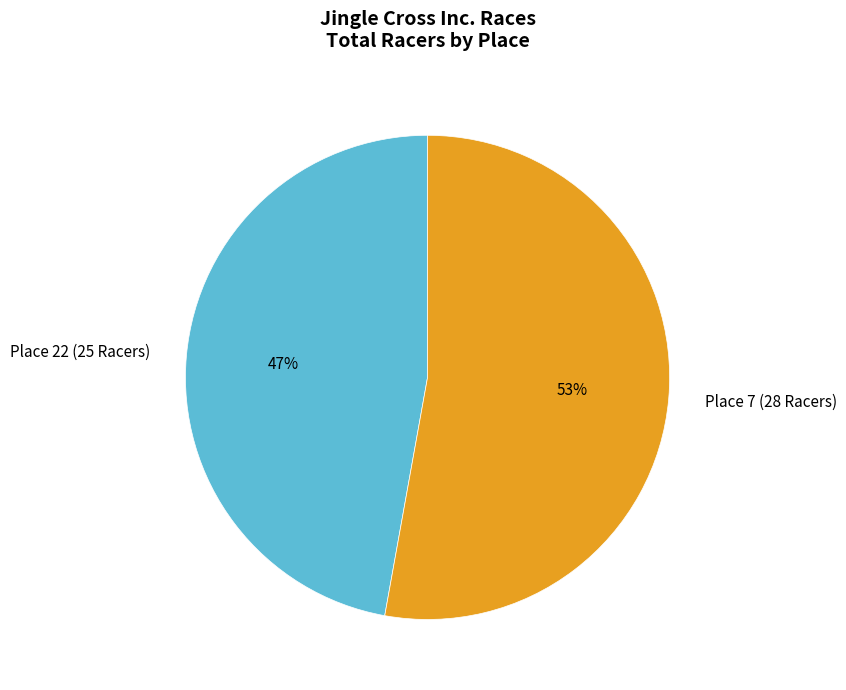

How many slices are in this pie chart?

2